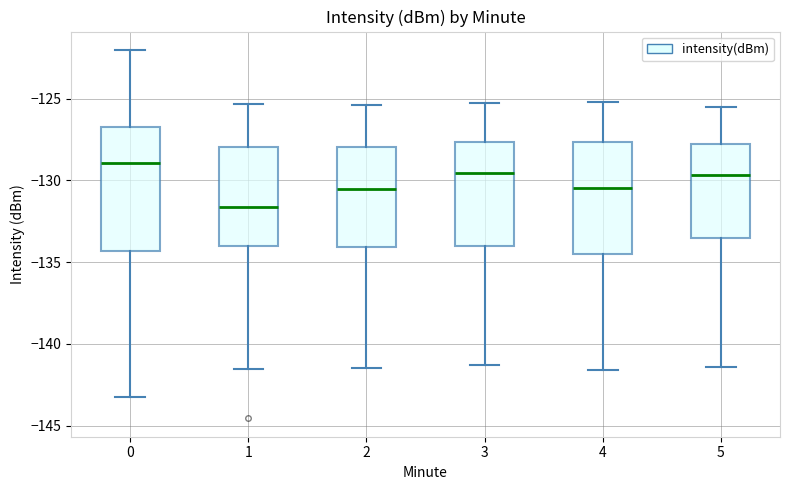

Reading left to right, transcribe this box plot: for each box, give where its median line is, the range the box spans, and where its two whiskers end, as read against the y-axis. The values are not printed on the chart, so give them approximately, as read against the axis.

0: median -129.0, box -134.5 to -126.5, whiskers -143.5 to -122.0
1: median -131.5, box -134.0 to -128.0, whiskers -141.5 to -125.5
2: median -130.5, box -134.0 to -128.0, whiskers -141.5 to -125.5
3: median -129.5, box -134.0 to -127.5, whiskers -141.5 to -125.5
4: median -130.5, box -134.5 to -127.5, whiskers -141.5 to -125.0
5: median -129.5, box -133.5 to -128.0, whiskers -141.5 to -125.5